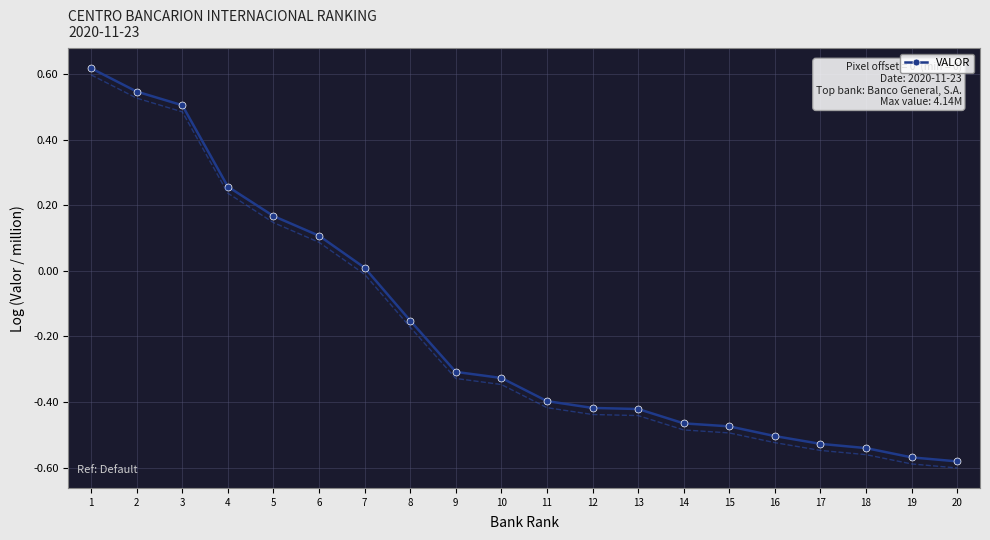

Is this an area chart (filled region under the line)?

No